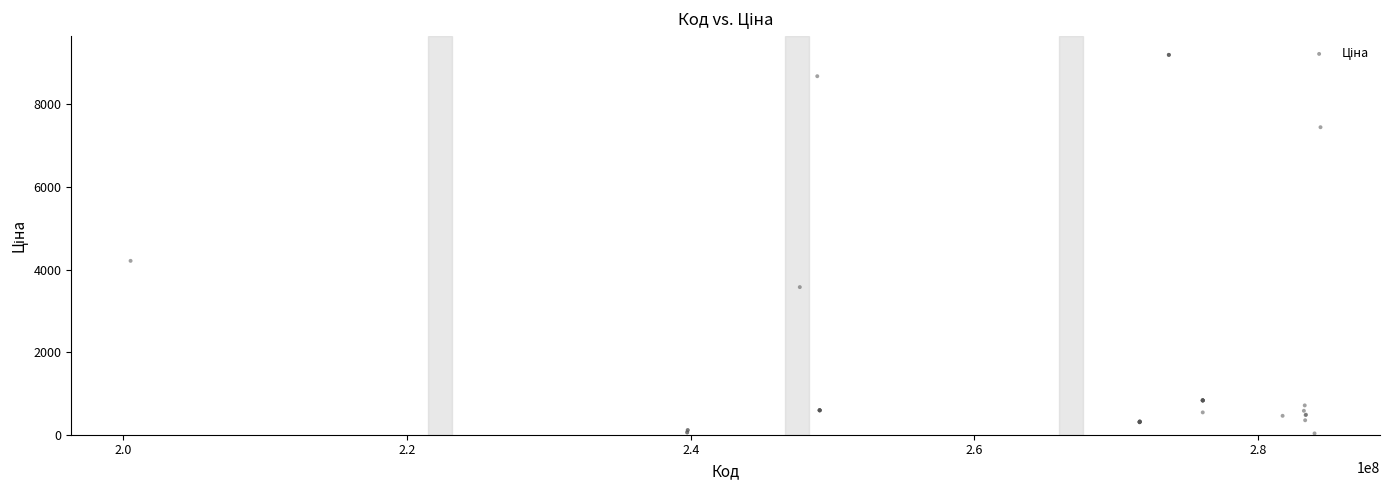

What Y value in the scatter plot is closest to 4614?

4209.5